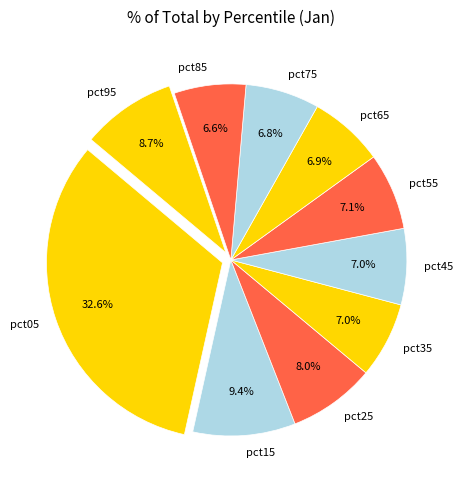

What percentage is the pct75 slice, to the nearest percent?

7%